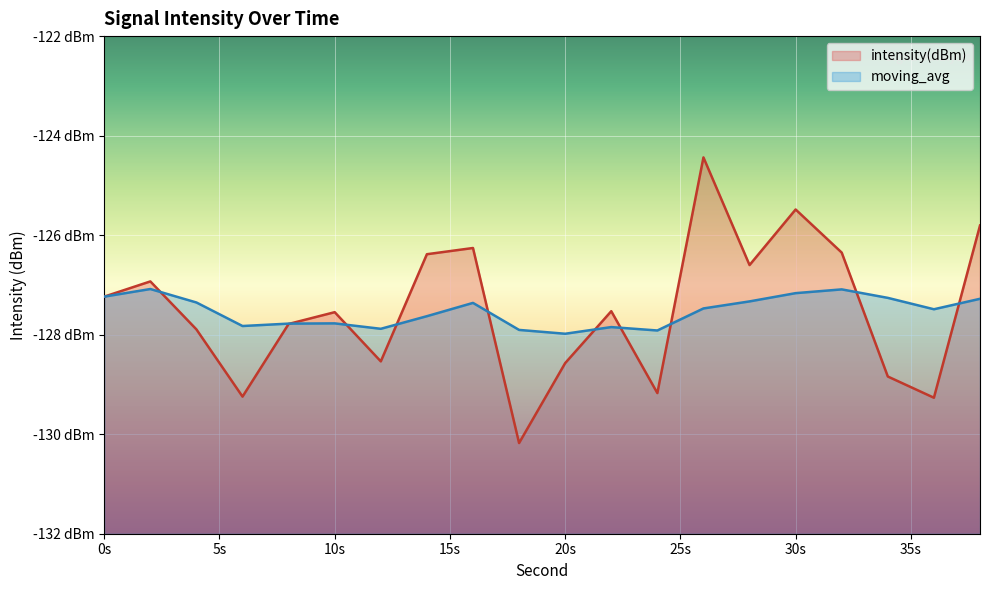

Which category has the lowest value across all series?

18